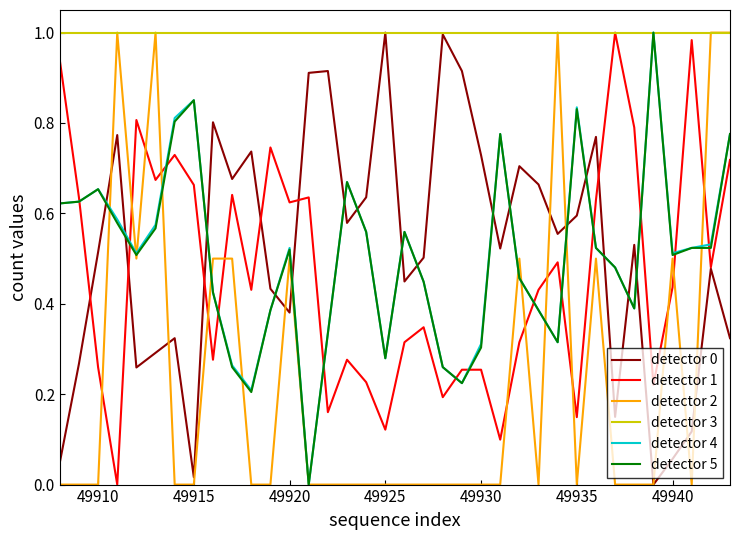

After their last crossing, which series has the higher values: detector 4 or detector 0?

detector 4